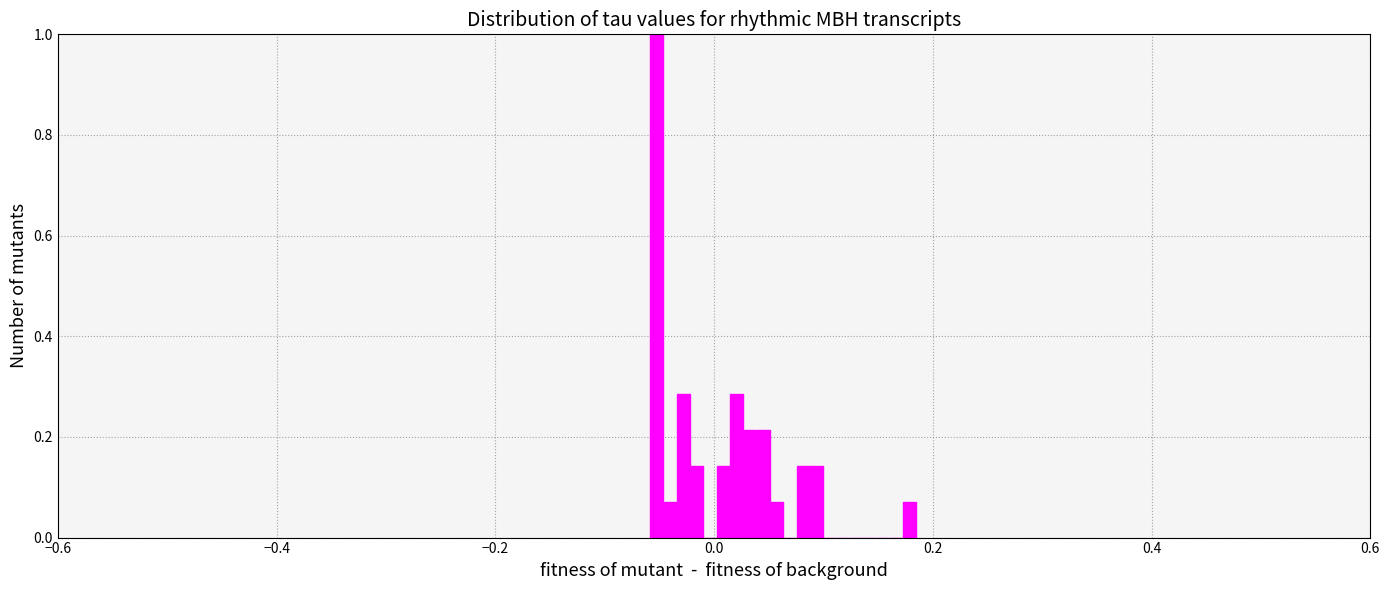

Around what value on the x-axis is the tallest bar? Give the approximate position of its centre, as read against the axis.

-0.06